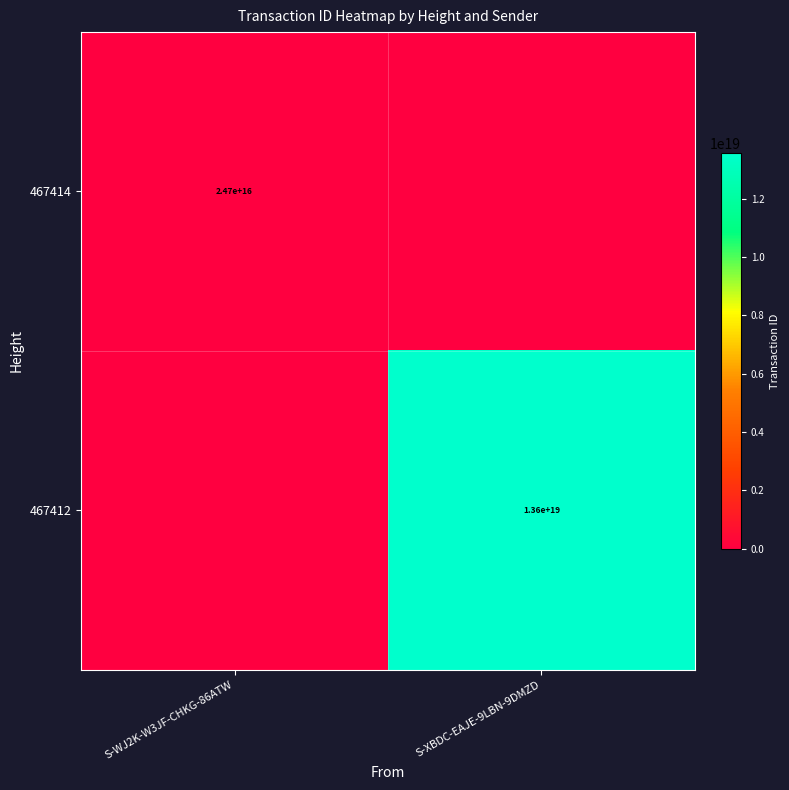

Is it true that 467414 equals 14750104883208782 at S-WJ2K-W3JF-CHKG-86ATW?

False